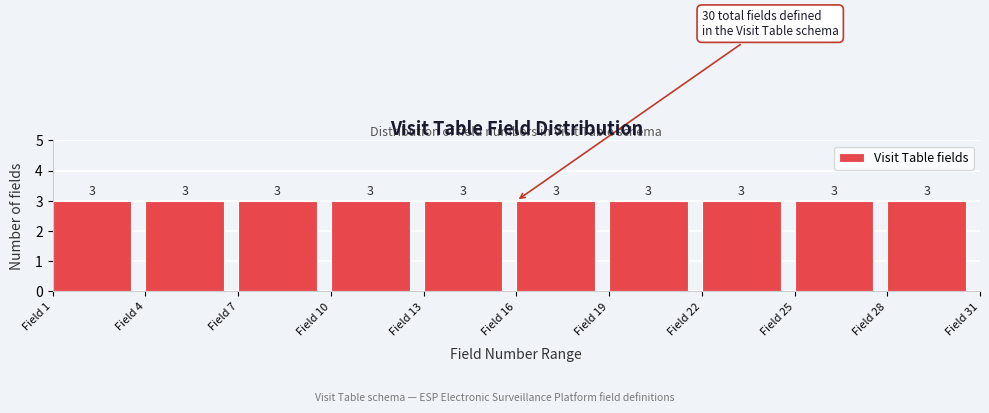

How tall is the bar that spans 16 to 19 on the x-axis?

3